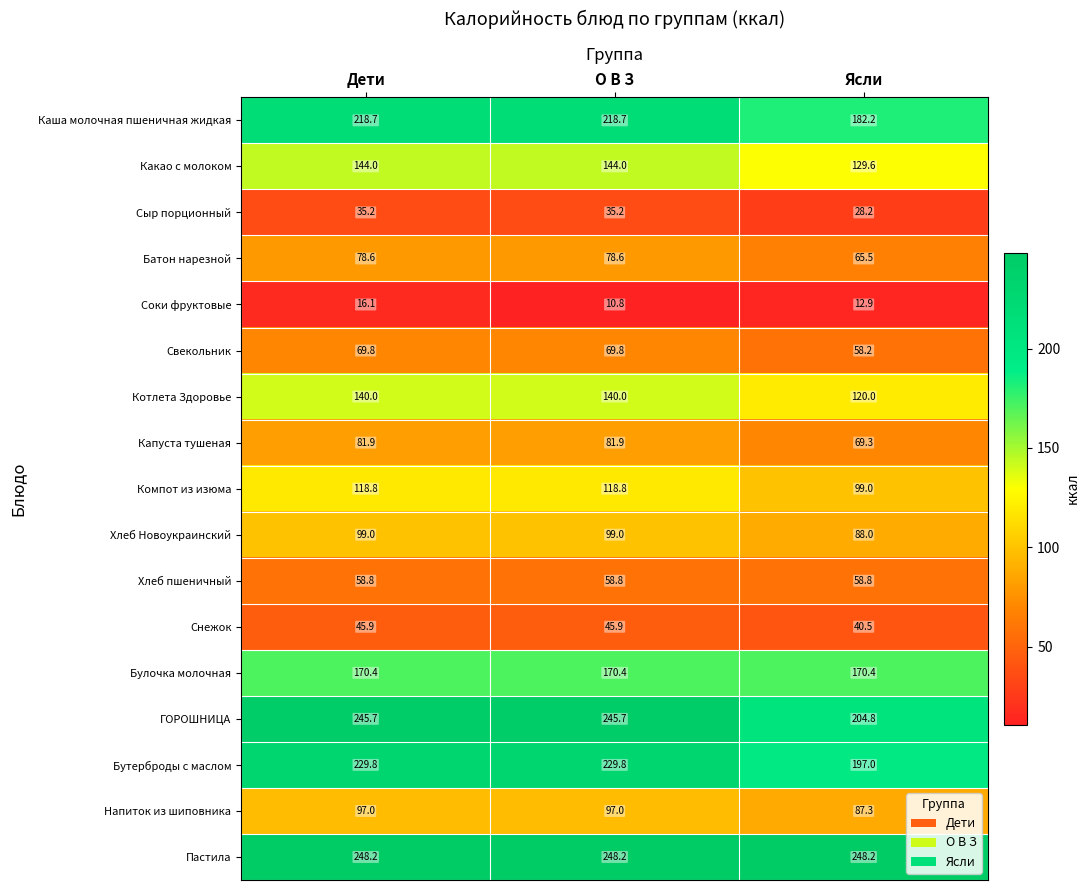

Rank the series at О В З from lowest to highest value.

Соки фруктовые, Сыр порционный, Снежок, Хлеб пшеничный, Свекольник, Батон нарезной, Капуста тушеная, Напиток из шиповника, Хлеб Новоукраинский, Компот из изюма, Котлета Здоровье, Какао с молоком, Булочка молочная, Каша молочная пшеничная жидкая, Бутерброды с маслом, ГОРОШНИЦА, Пастила